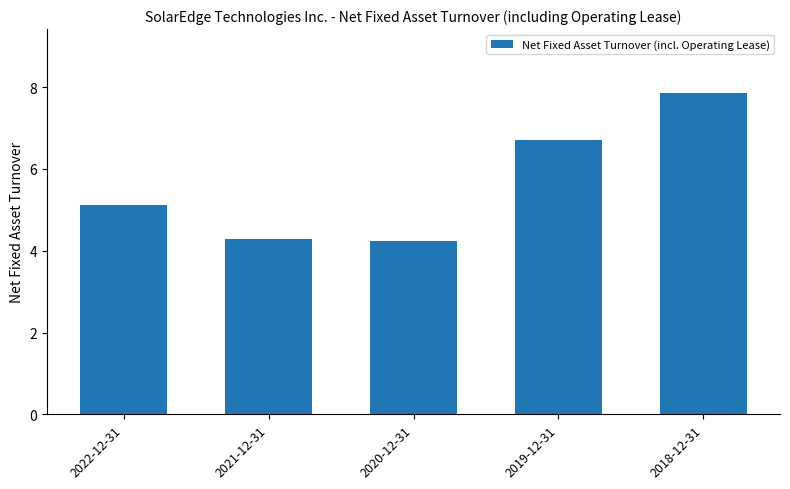

True or false: the data shows 1.8 at 2018-12-31.

False